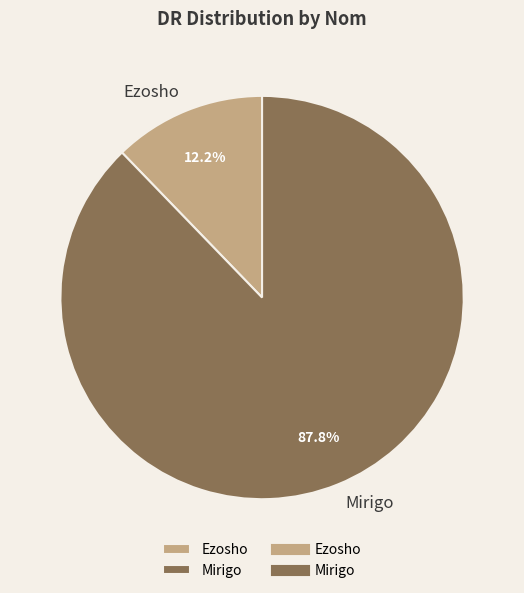

To the nearest percent, what portion does Mirigo represent?

88%